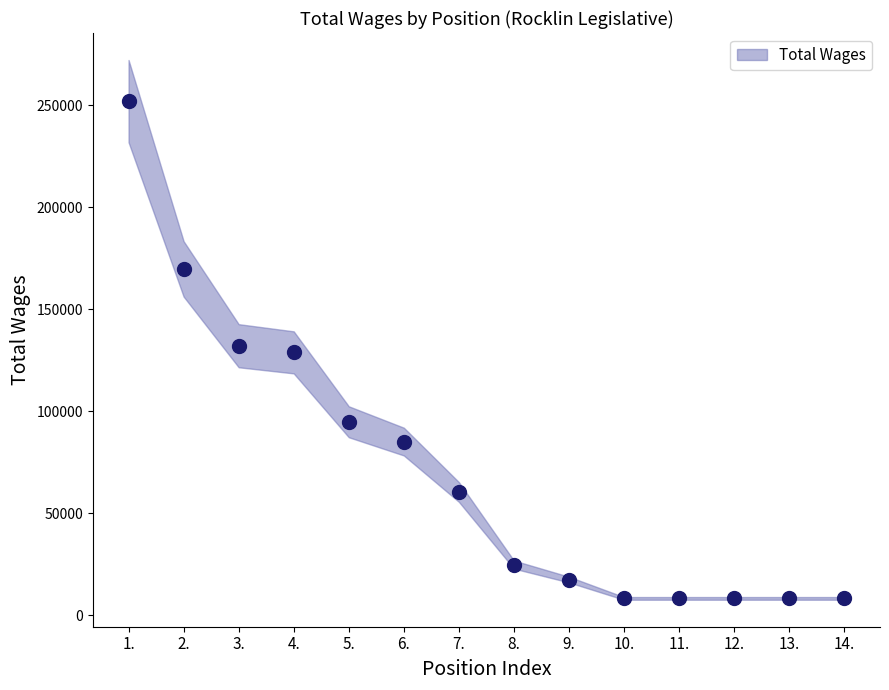

What is the range of Y values (max minus min)?

243835